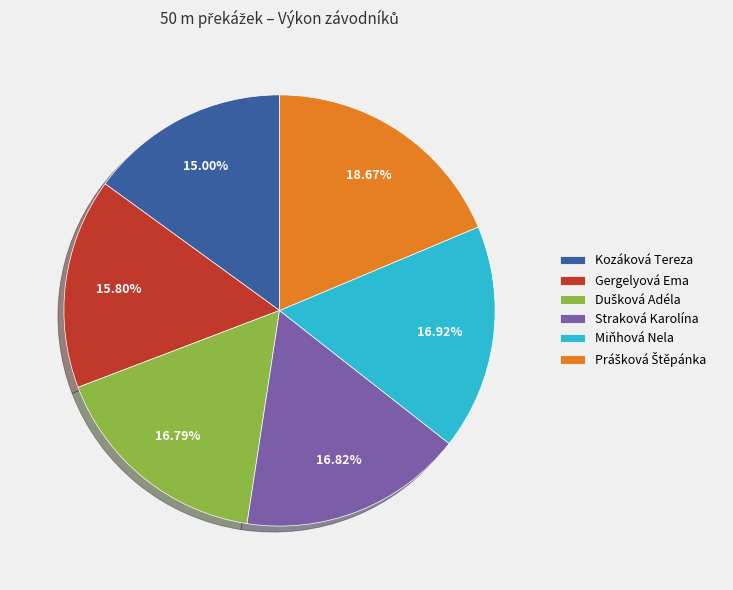

How many segments does this pie chart have?

6